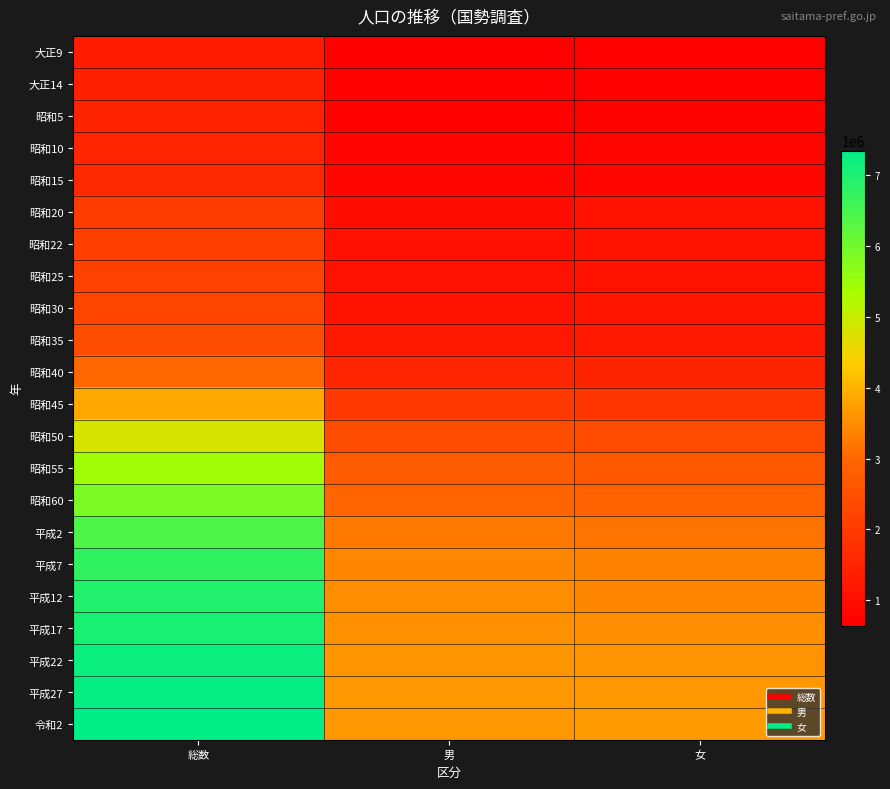

What is the greatest value displayed?

7344765